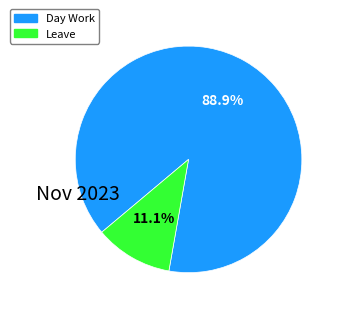

What percentage is the Leave slice, to the nearest percent?

11%